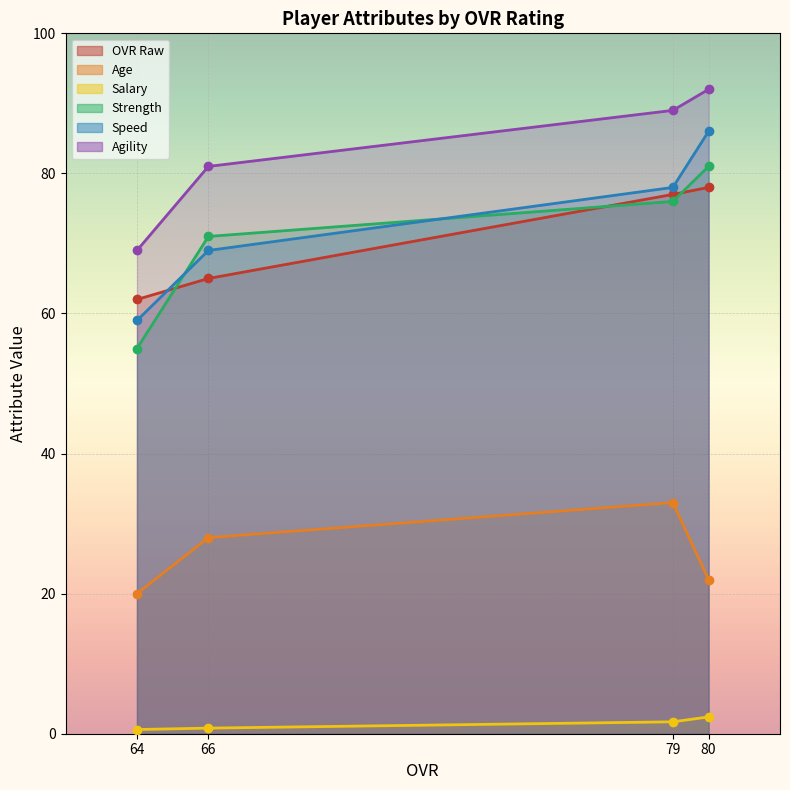

The value of Age at 80 is 22.0. True or false?

True